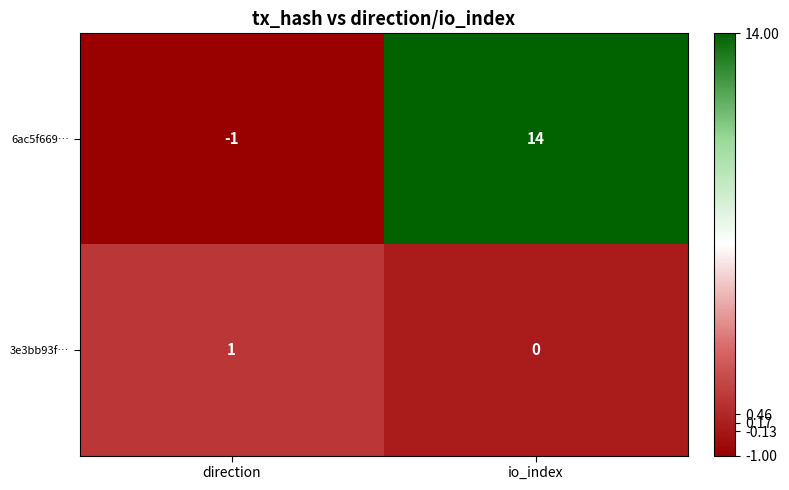

At io_index, list the series in order from largest to smallest.

6ac5f669…, 3e3bb93f…